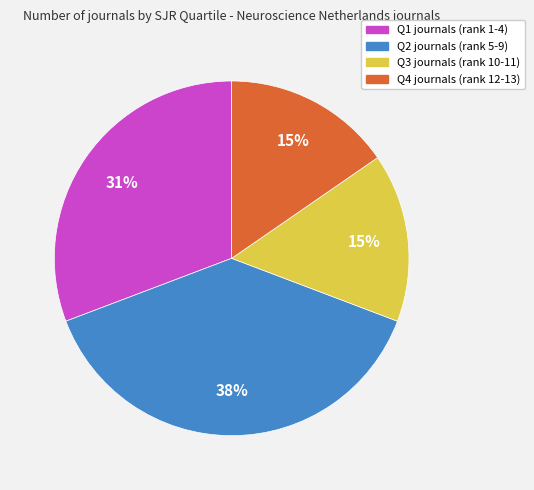

To the nearest percent, what is the average slice percentage?

25%